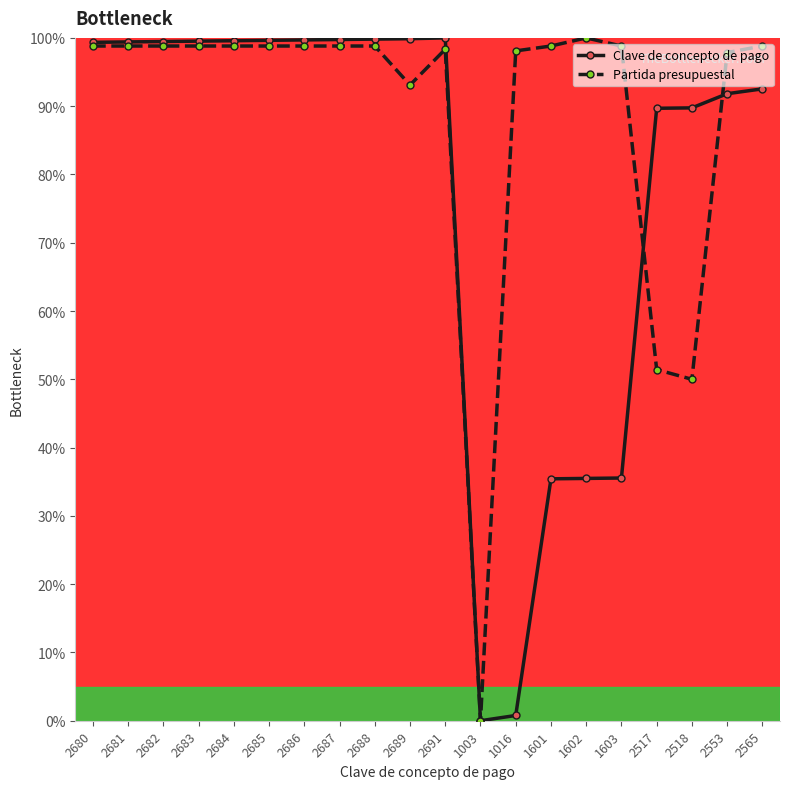

How many data points does each series have?

20